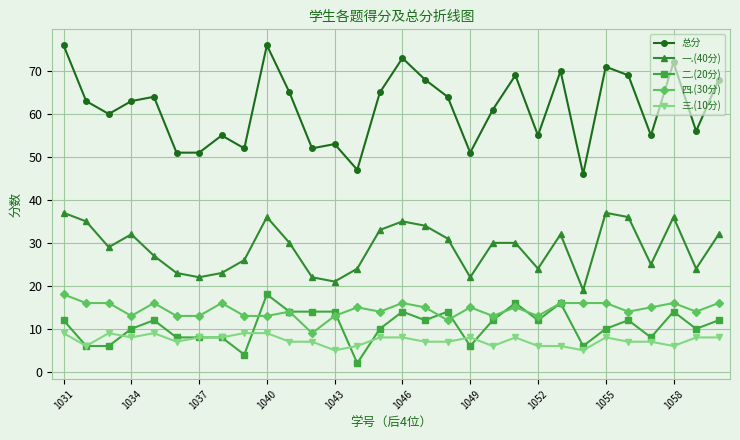

Count the number of categories in the chart.

30